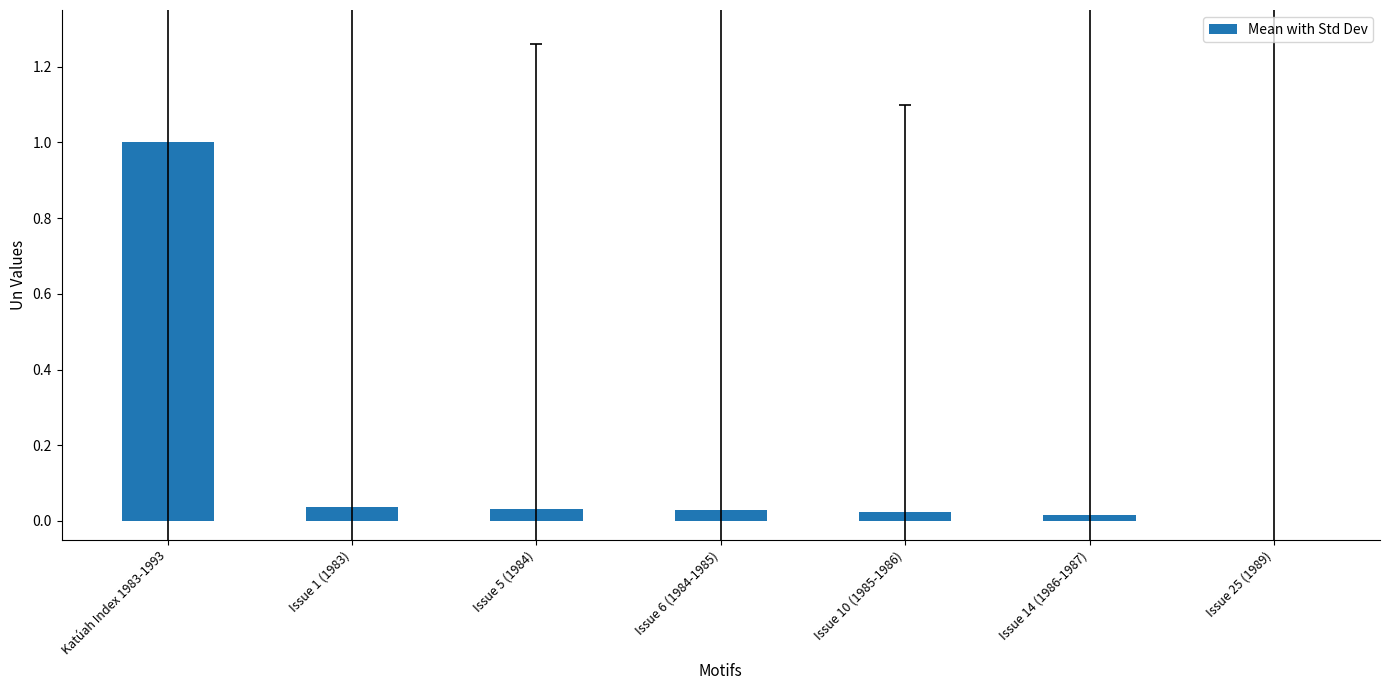

The value at Issue 1 (1983) is 0.1. True or false?

False